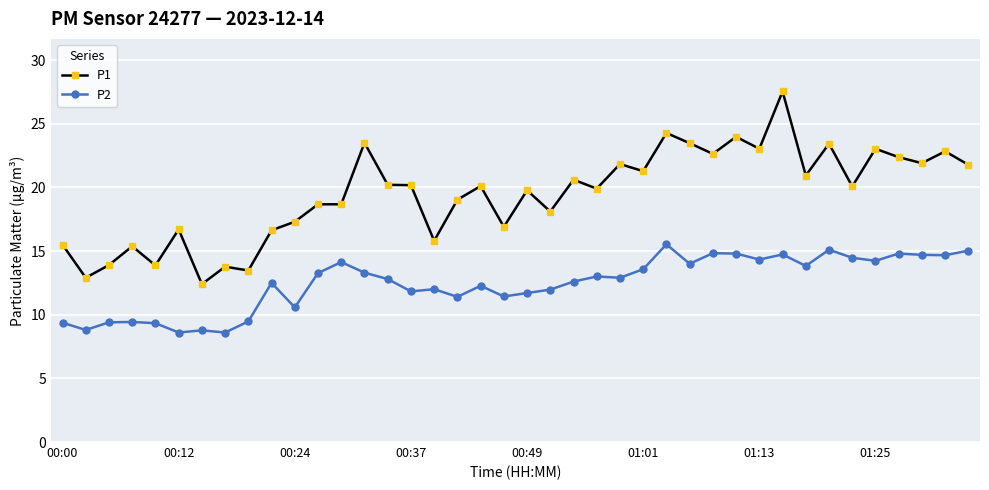

What is the value of the P2 point at the 11th from the left?

10.6